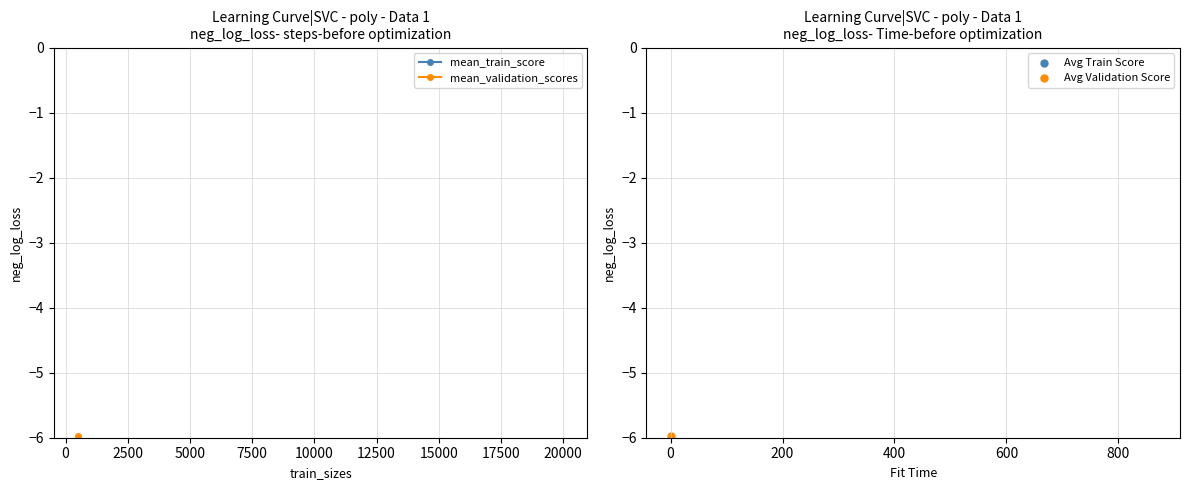

Which series has the largest Y range (max minus min)?

mean_validation_scores